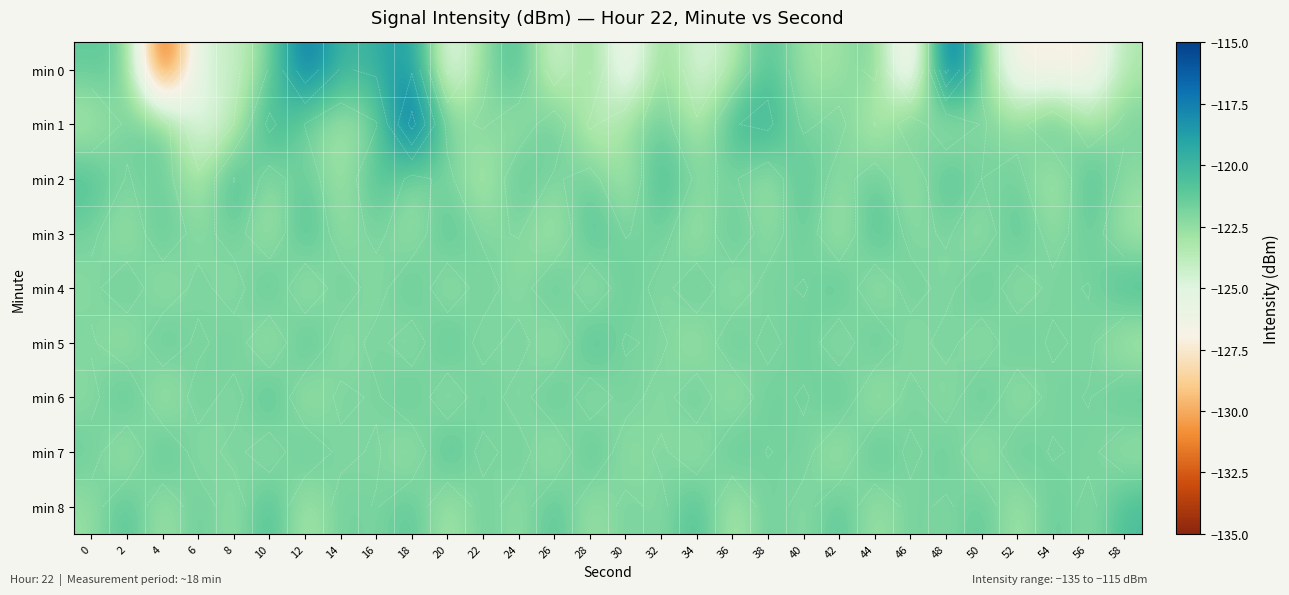

Which category has the highest value across all series?

18